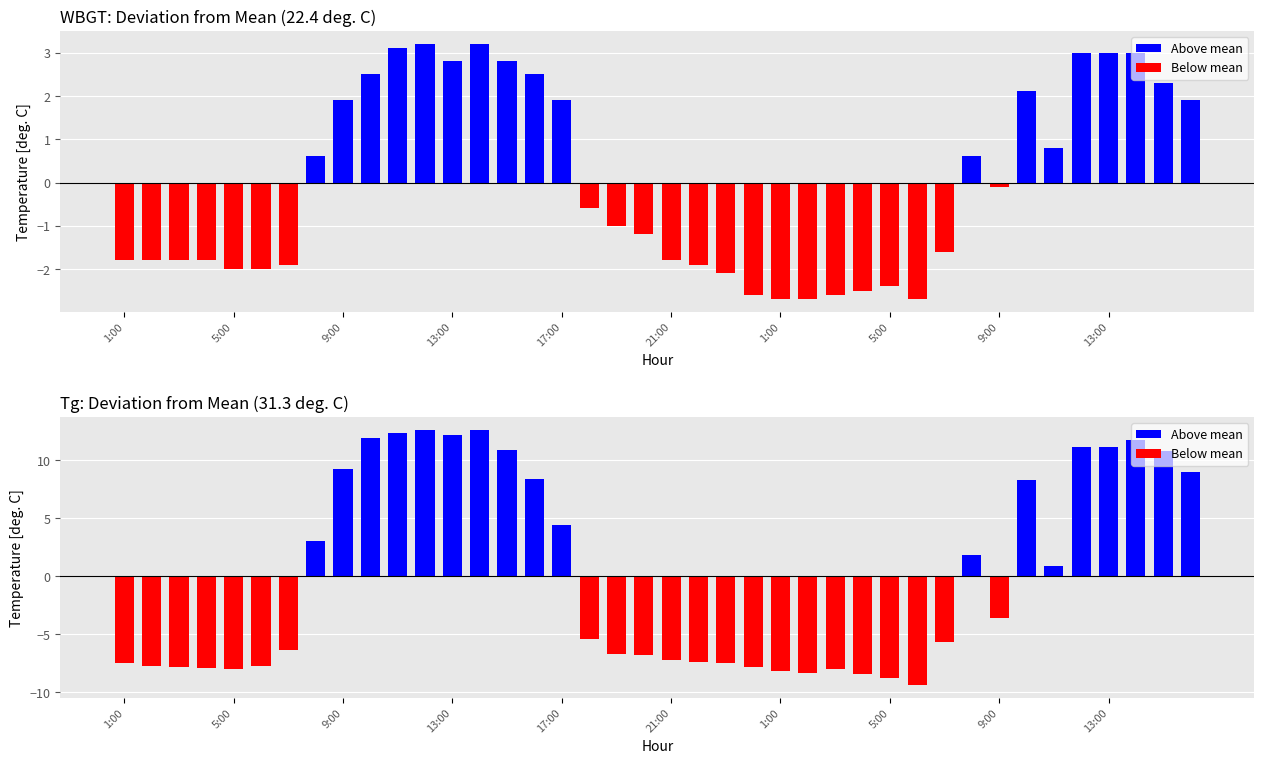

Is it true that Below mean equals -11.4 at 13:00?

False